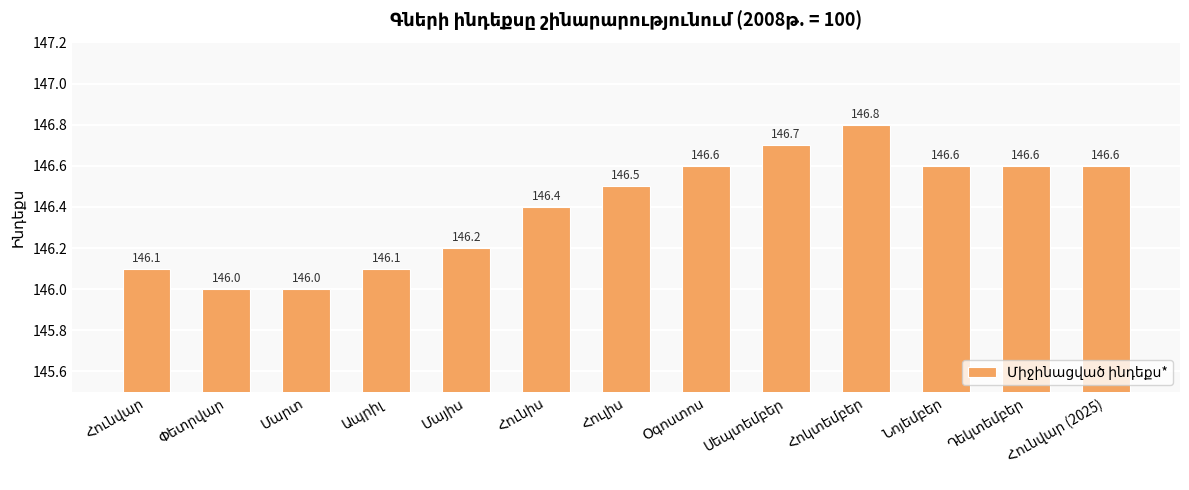

Reading left to right, list all the values displayed in this chart.

146.1	146.0	146.0	146.1	146.2	146.4	146.5	146.6	146.7	146.8	146.6	146.6	146.6